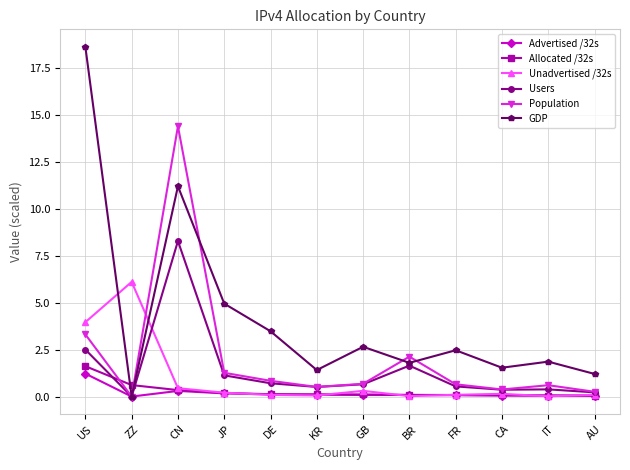

At how many categories does at least one series exceed 8?

2